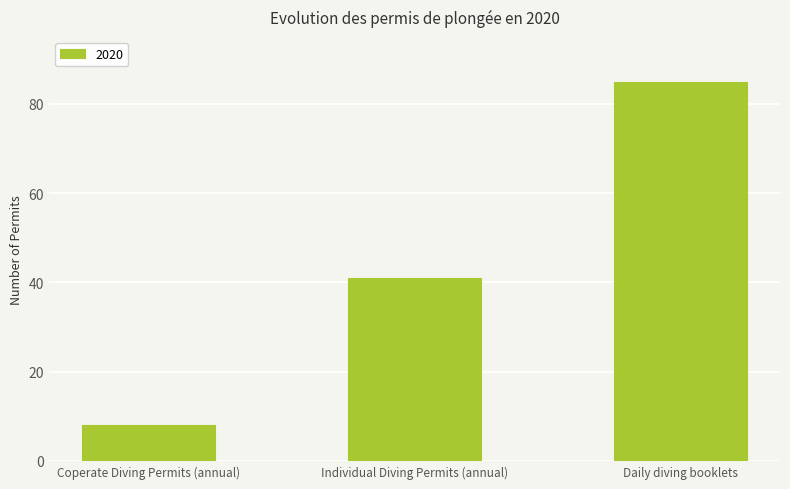

What is the change in value from Coperate Diving Permits (annual) to Individual Diving Permits (annual)?

+33